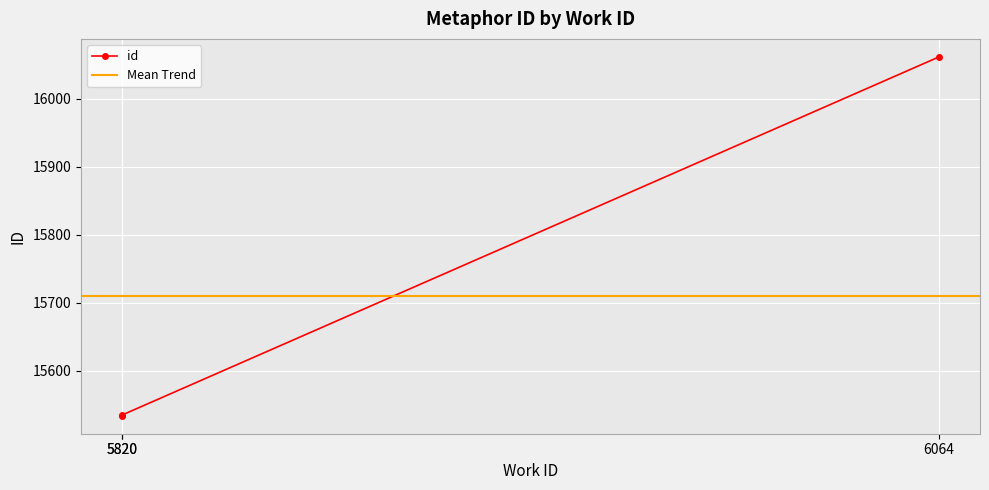

Rank the categories by value from highest to lowest.

6064, 5820, 5820